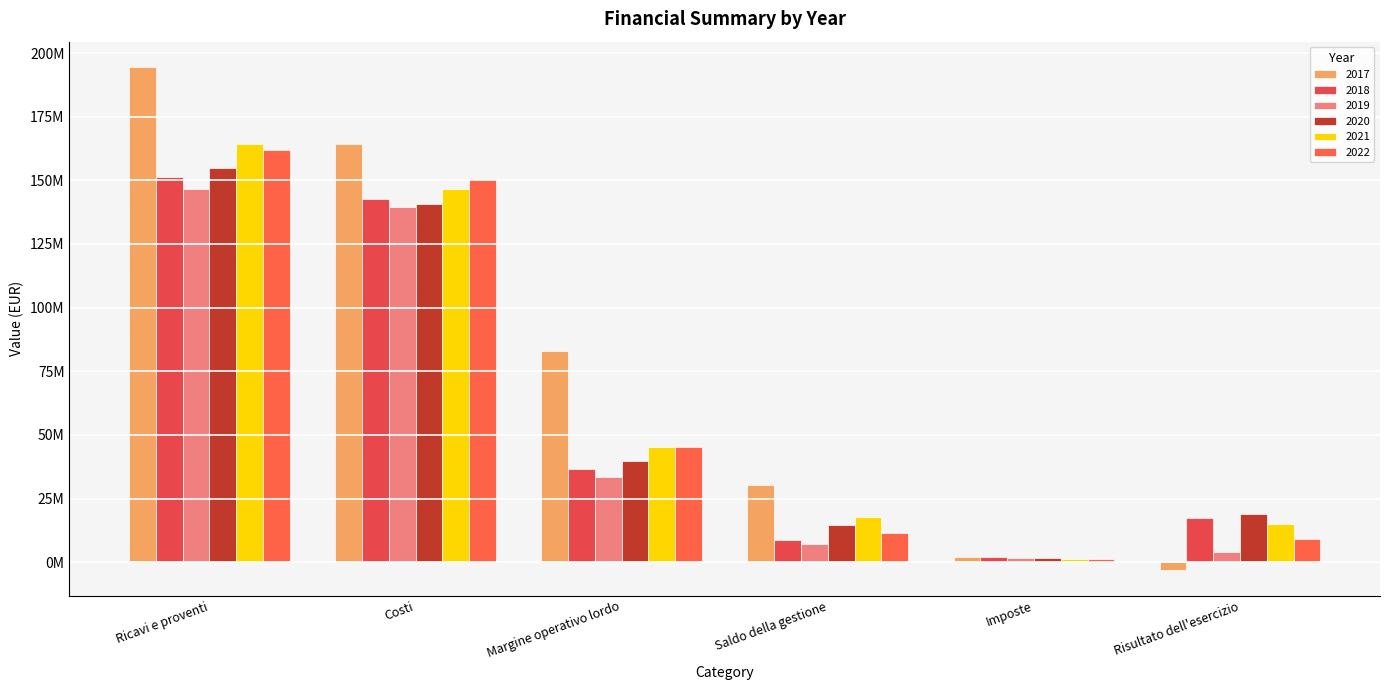

Read the 2022 value at Margine operativo lordo.

45164549.7